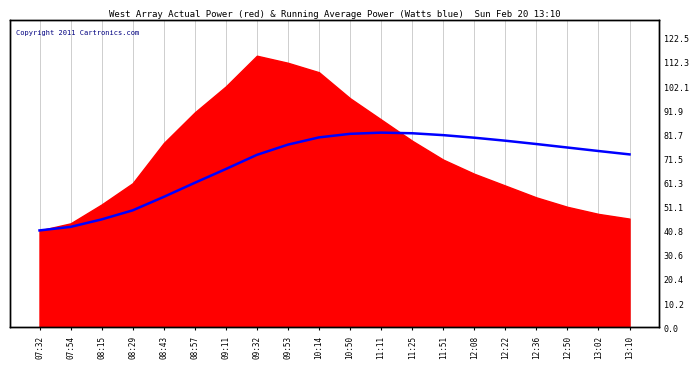

The chart shows a value of 73.0 at 09:32. True or false?

True